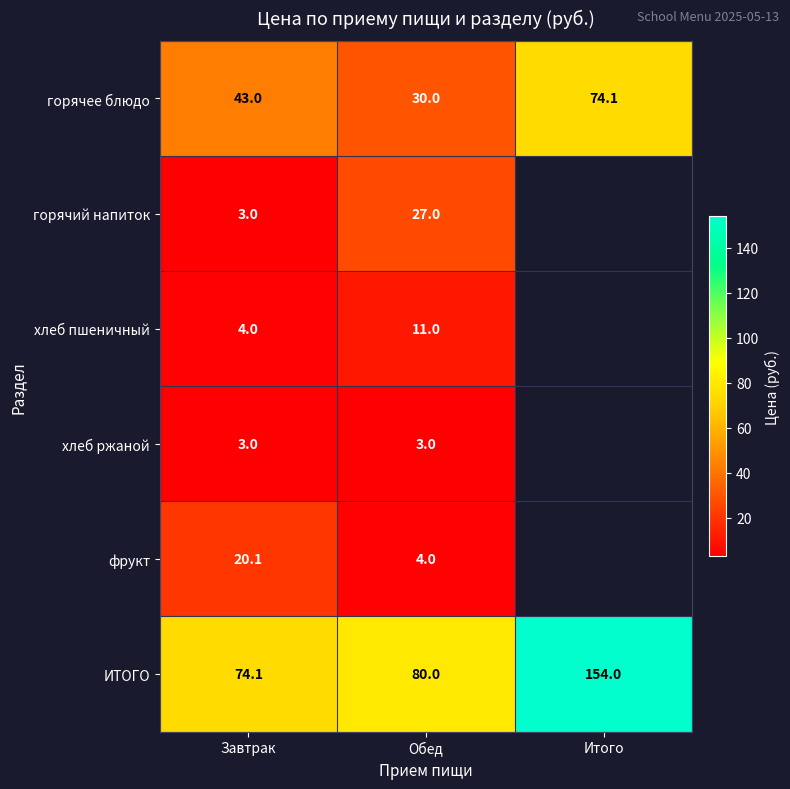

Which has a higher value, Завтрак or Обед?

Завтрак